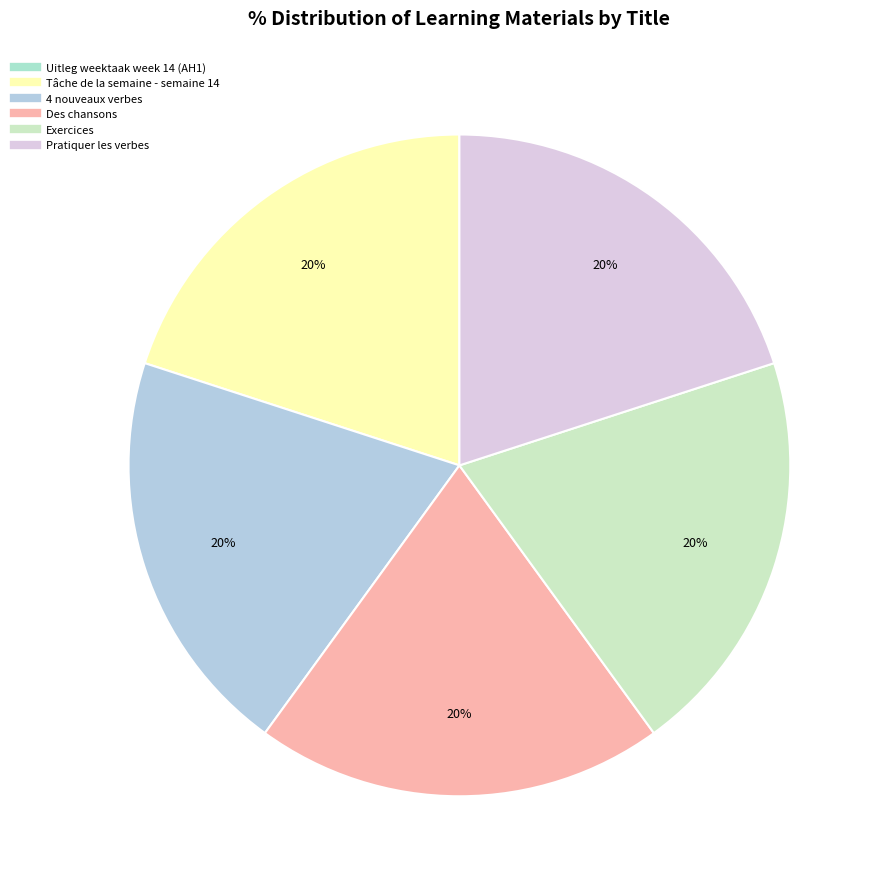

How many slices are in this pie chart?

6